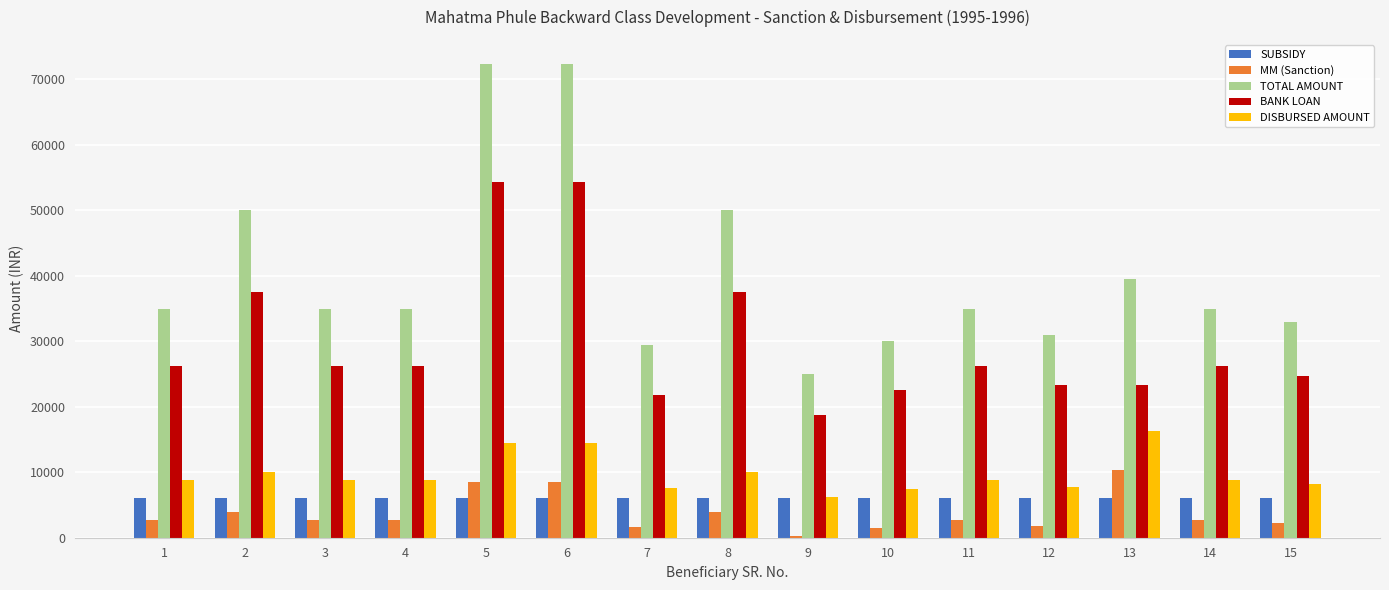

True or false: BANK LOAN has a value of 42386 at 3.

False